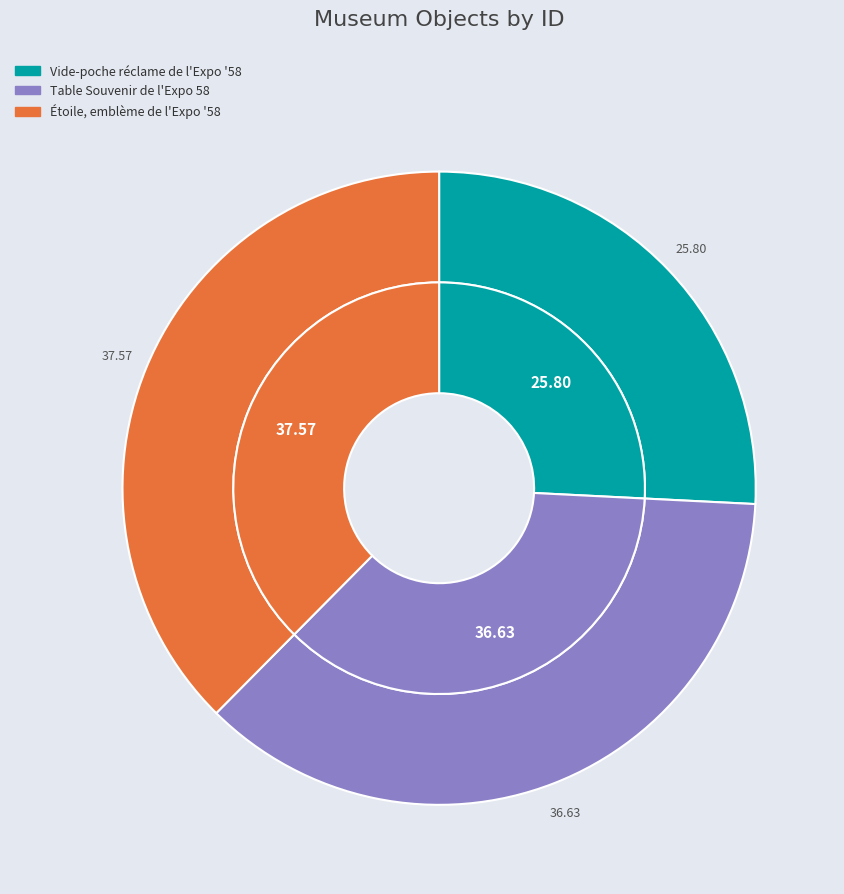

Which category has the biggest portion of the pie?

Étoile, emblème de l'Expo '58